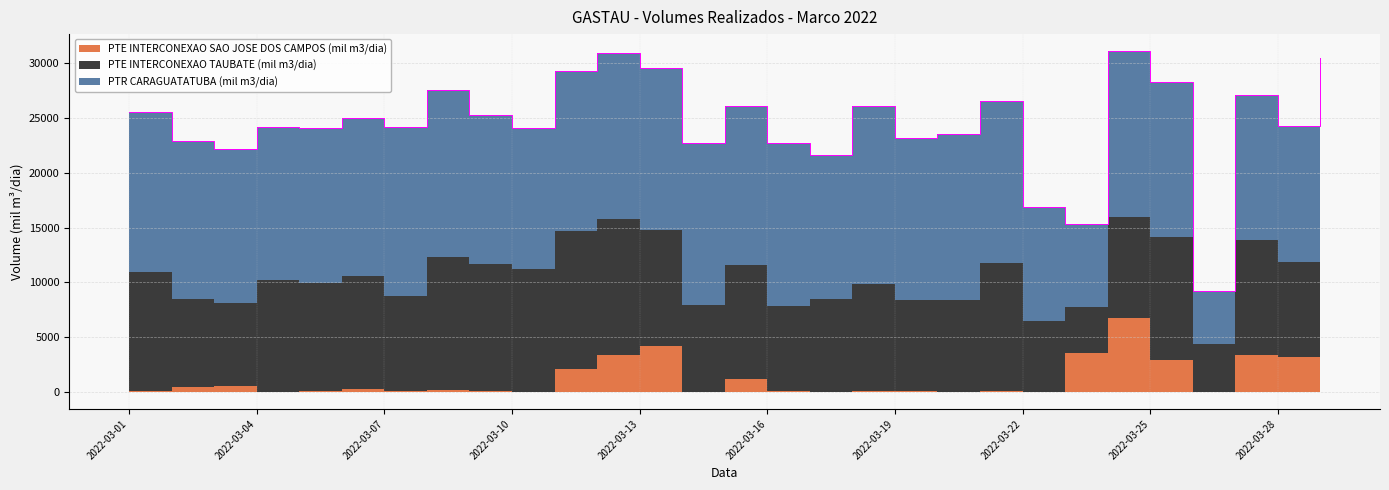

Reading left to right, list all the values displayed in this chart.

PTR CARAGUATATUBA (mil m3/dia): 14666.3	14395.0	14059.6	14005.2	14231.6	14472.6	15399.6	15207.1	13567.4	12913.0	14653.4	15184.1	14863.5	14783.6	14534.5	14855.2	13078.9	16296.6	14834.7	15179.4	14845.0	10407.9	7611.1	15151.3	14211.0	4876.2	13264.3	12398.1	15179.1
PTE INTERCONEXAO TAUBATE (mil m3/dia): 10864.5	8049.5	7646.5	10222.7	9835.8	10281.7	8654.6	12219.4	11650.8	11171.0	12584.4	12437.2	10537.3	7962.7	10417.6	7742.3	8484.6	9711.7	8283.7	8377.5	11635.9	6474.4	4176.2	9194.6	11187.3	4364.1	10490.2	8719.3	11293.1
PTE INTERCONEXAO SAO JOSE DOS CAMPOS (mil m3/dia): 47.6	428.7	518.4	8.2	78.7	303.9	132.9	144.3	79.1	36.4	2097.4	3372.8	4214.9	8.9	1157.7	121.5	41.6	135.2	111.6	31.1	110.6	22.8	3549.8	6771.5	2918.1	0.0	3371.3	3150.5	4020.1